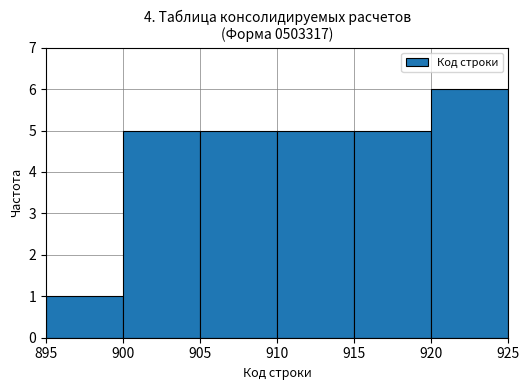

The chart shows a value of 7 at 915. True or false?

False